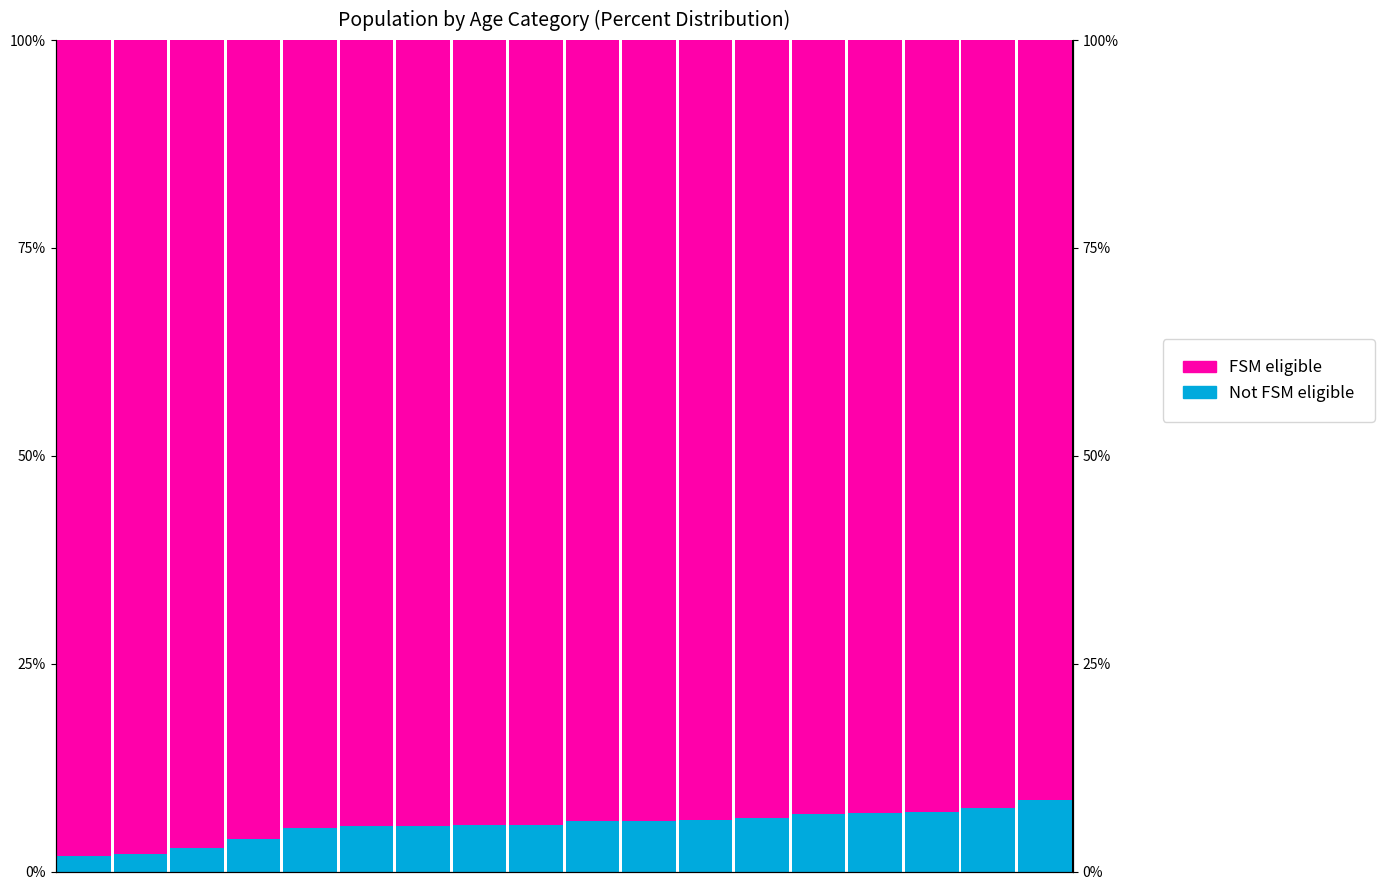

What is the maximum value for FSM eligible?

1.0